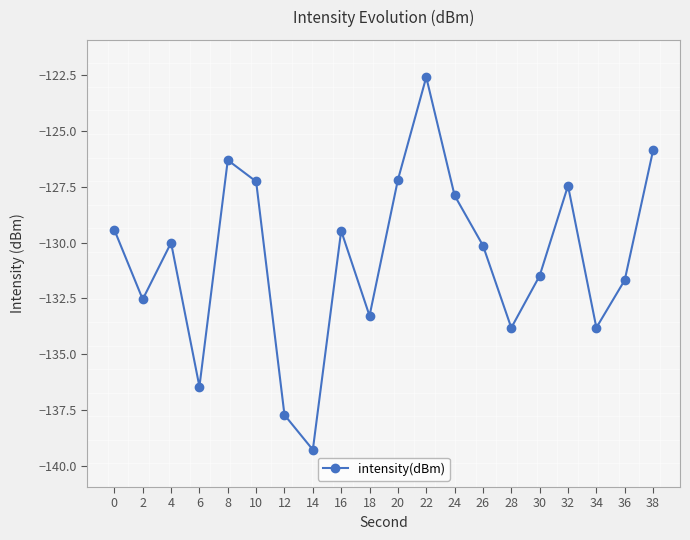

What is the greatest value displayed?

-122.6